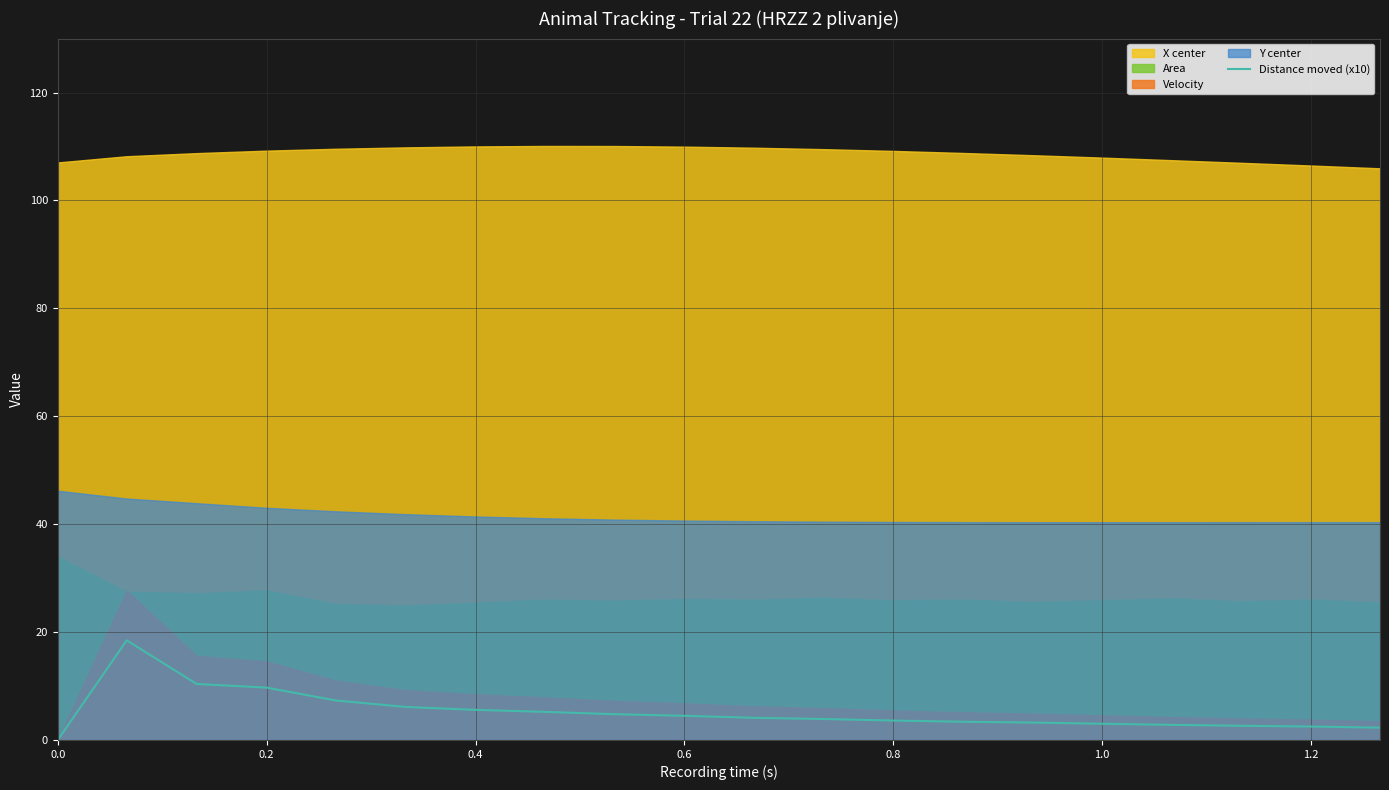

What is the highest value of the Distance moved (x10) series?

18.5